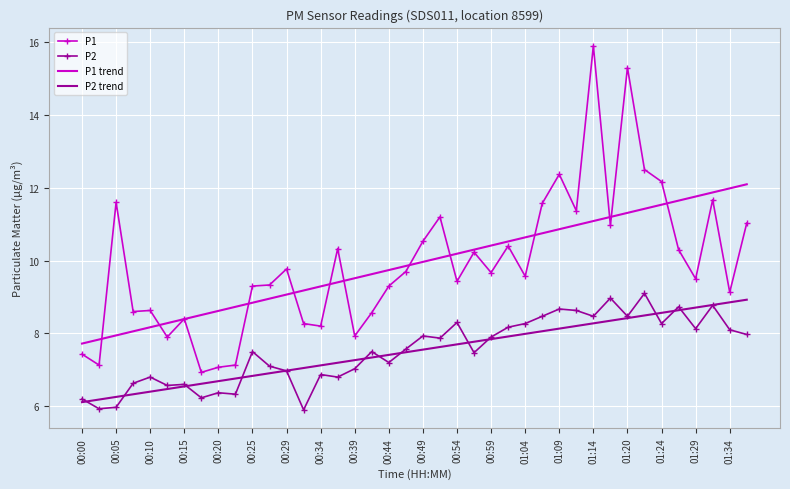

True or false: P1 and P2 cross at least once.

False